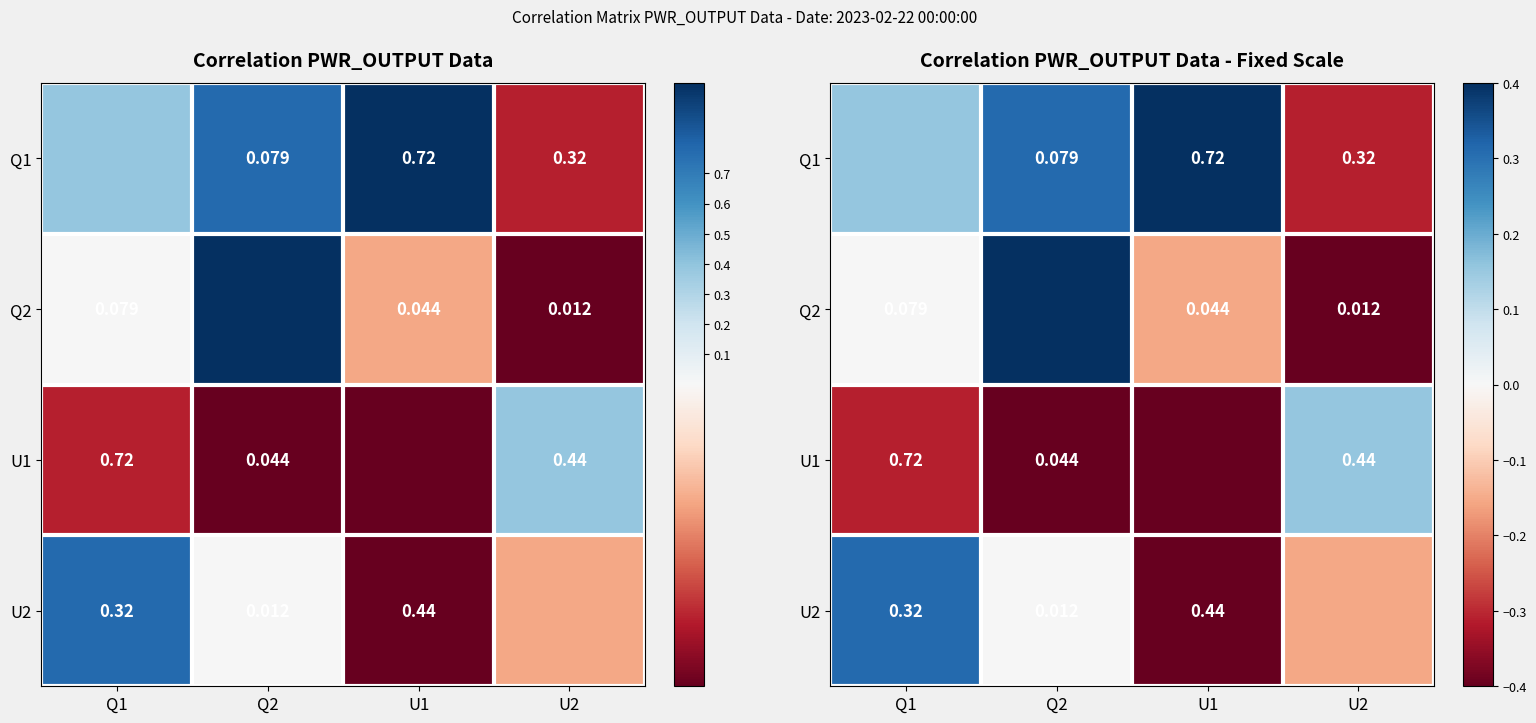

How many positive values does the Q2 series have?

1